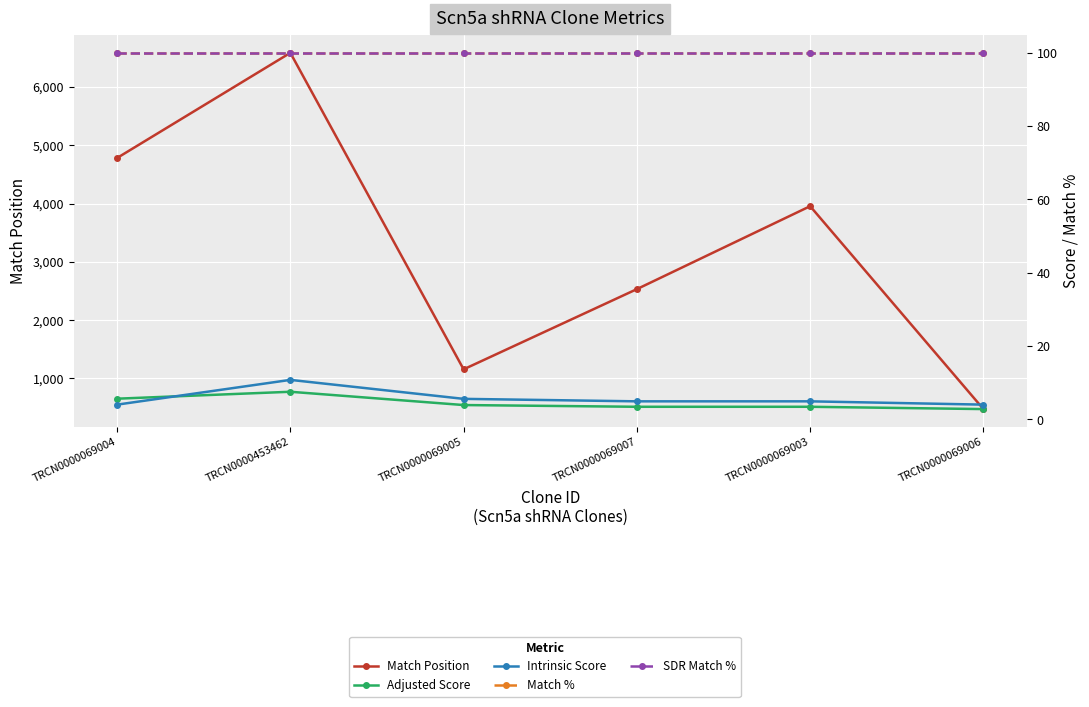

In Adjusted Score, how many points are higher than both neighbors (excluding endpoints)?

1